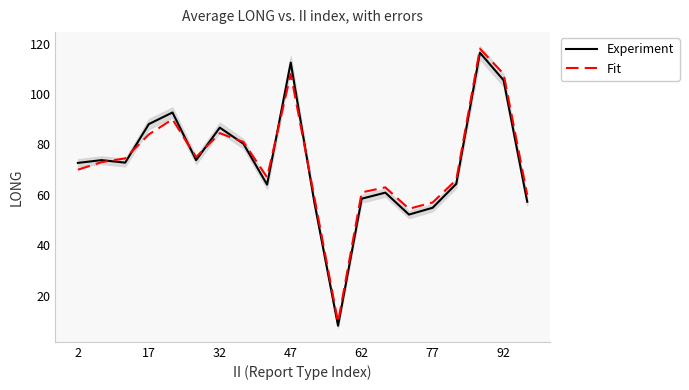

What is the greatest value displayed?

118.0